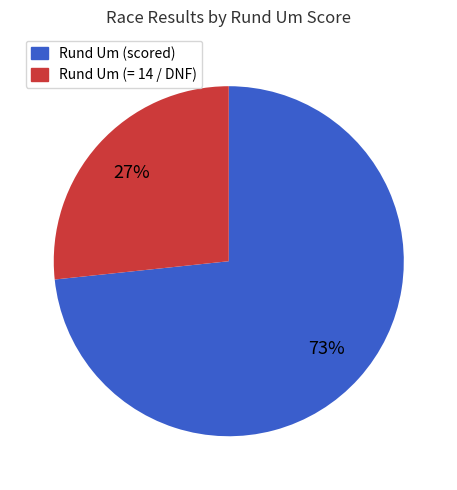

Between Rund Um (scored) and Rund Um (= 14 / DNF), which is larger?

Rund Um (scored)